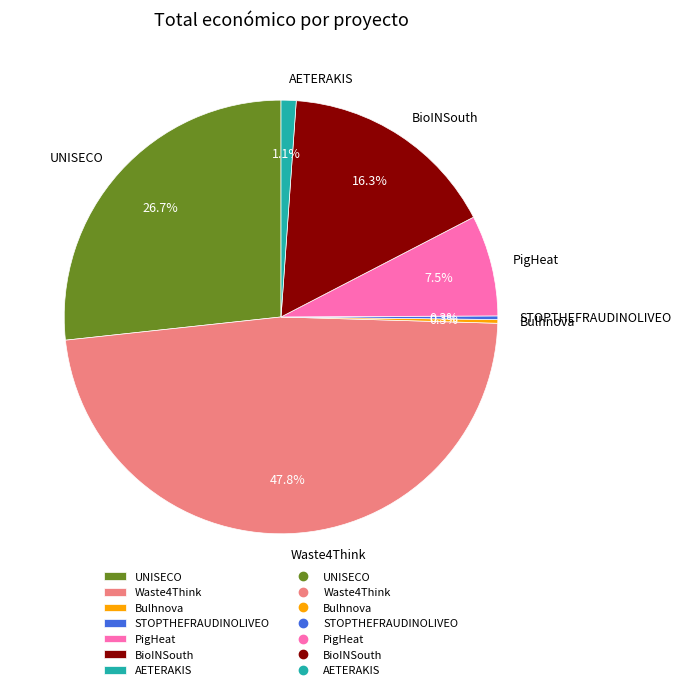

Which category has the biggest portion of the pie?

Waste4Think